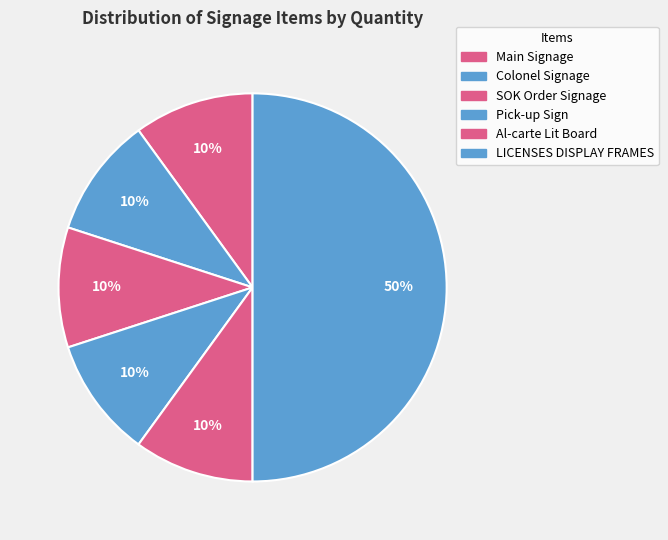

How many slices are in this pie chart?

6